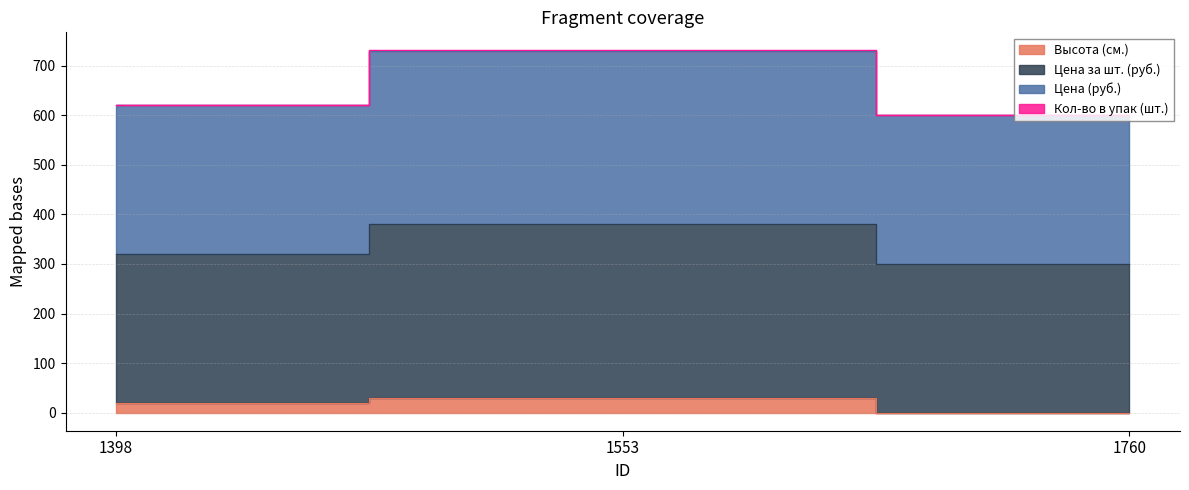

Which series has the largest range (max minus min)?

Цена за шт. (руб.)